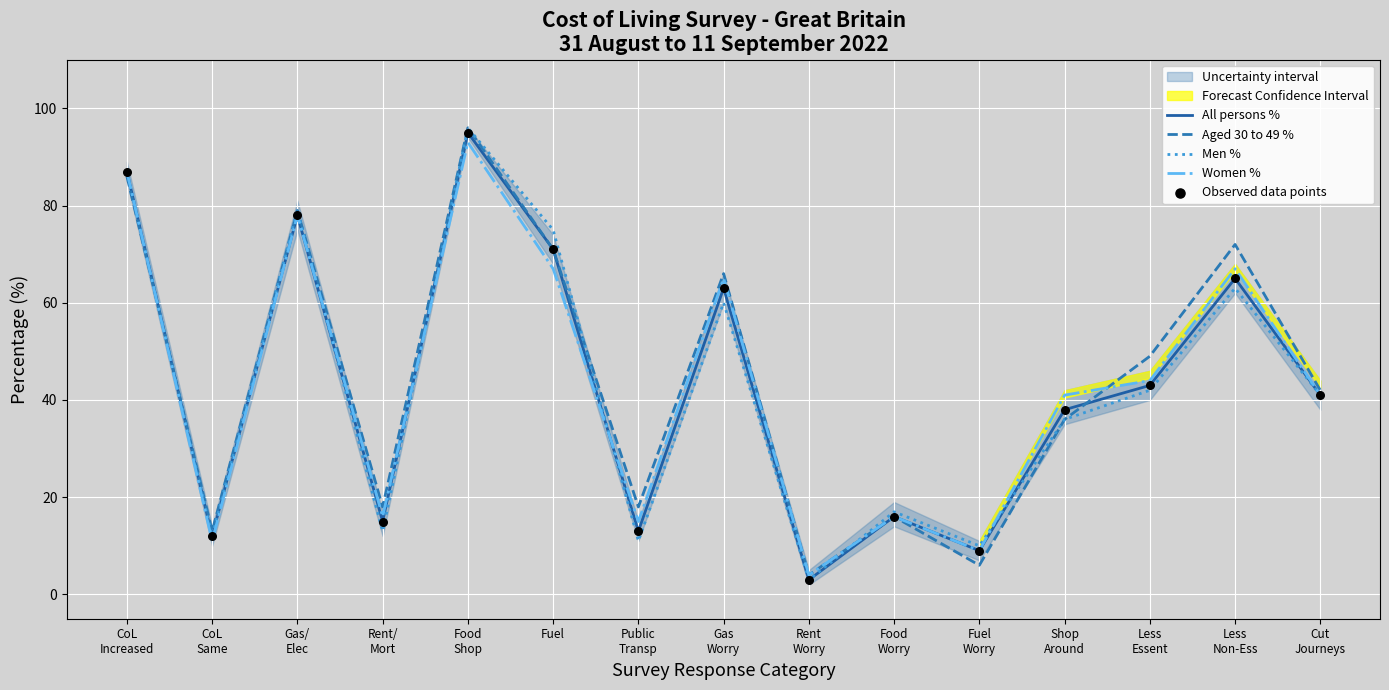

Which series contains the lowest Y value?

All persons %